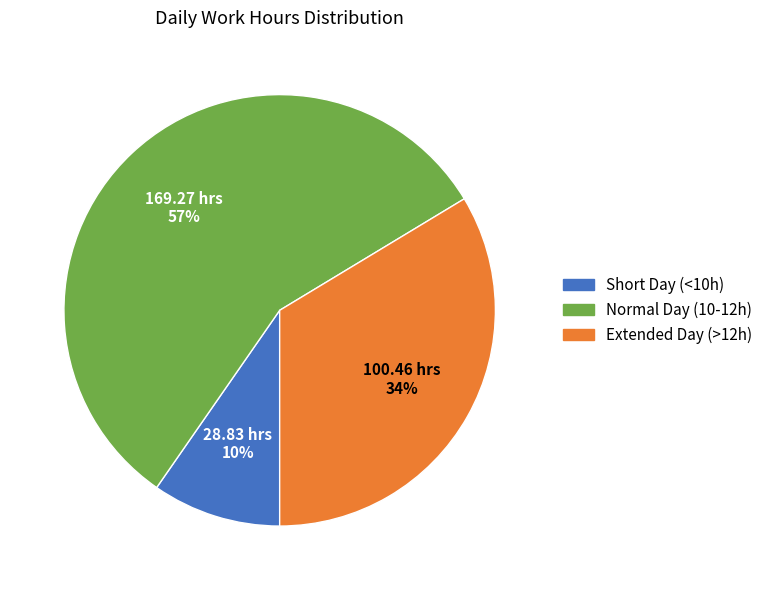

Approximately how many times larger is the value at Short Day (<10h) compared to Extended Day (>12h)?

0.3